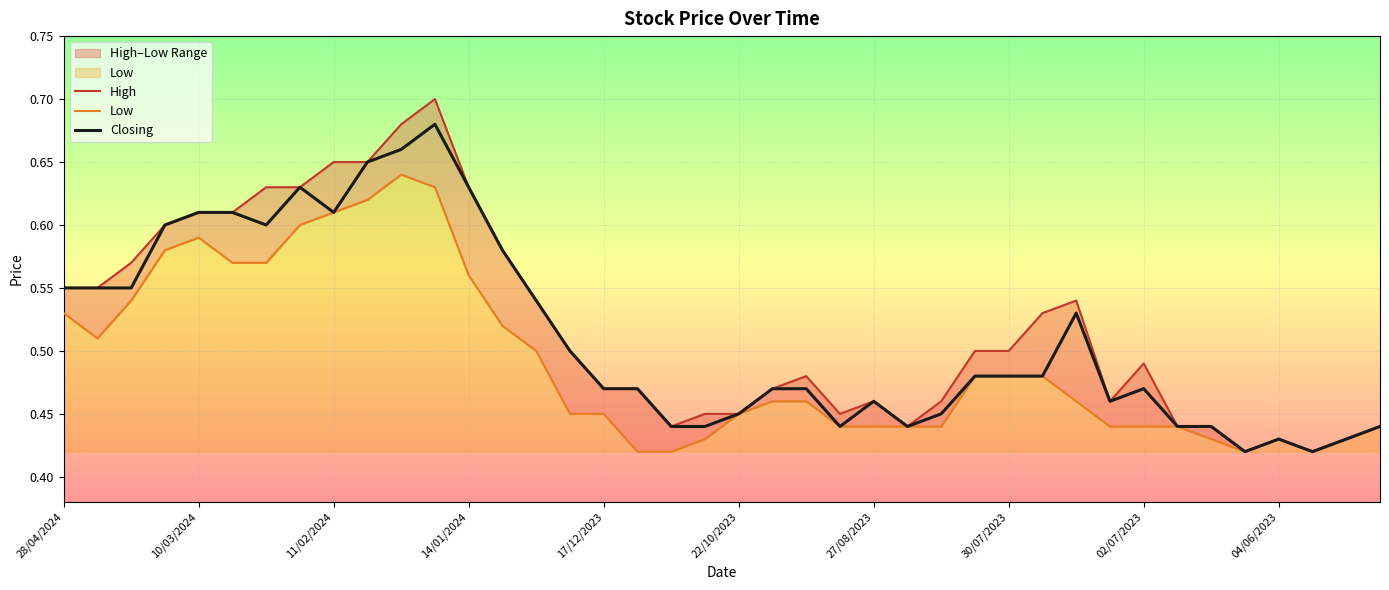

What is the approximate value of High at 27/08/2023?

0.5